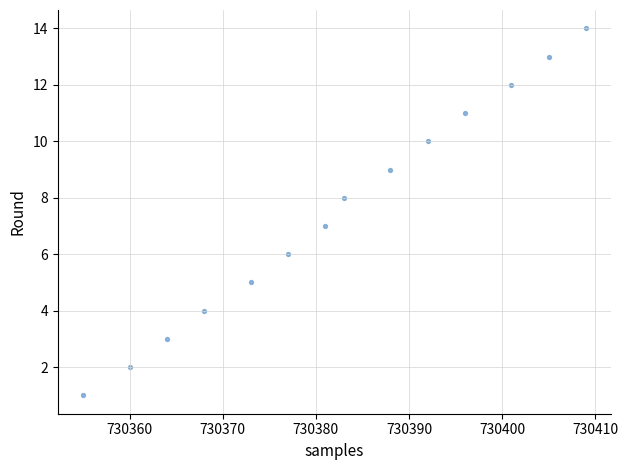

What is the range of Y values (max minus min)?

13